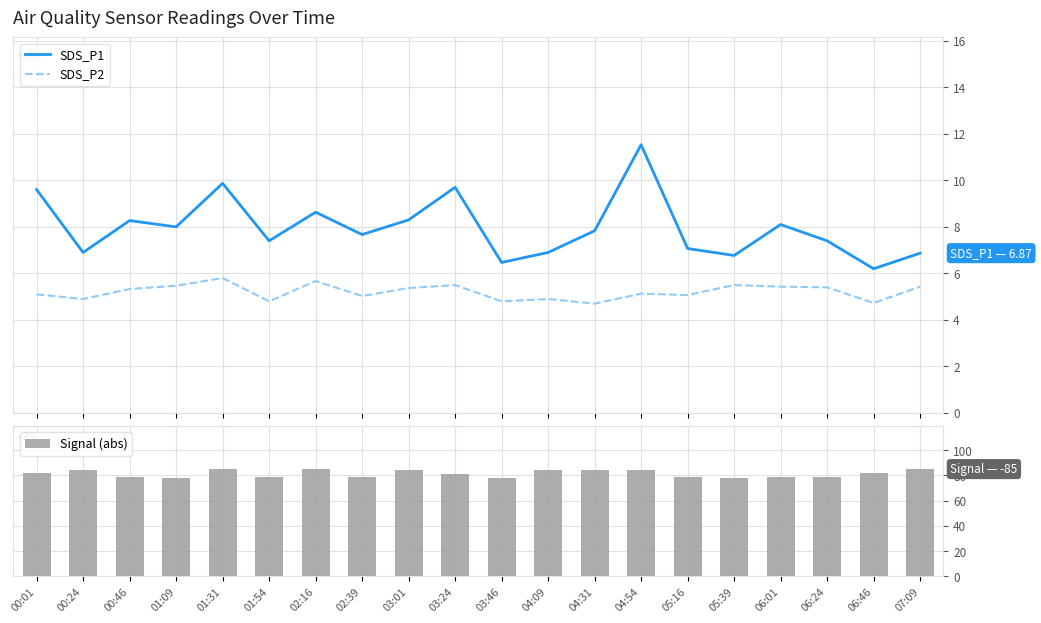

Rank the series by their maximum value, from highest to lowest.

Signal (abs), SDS_P1, SDS_P2